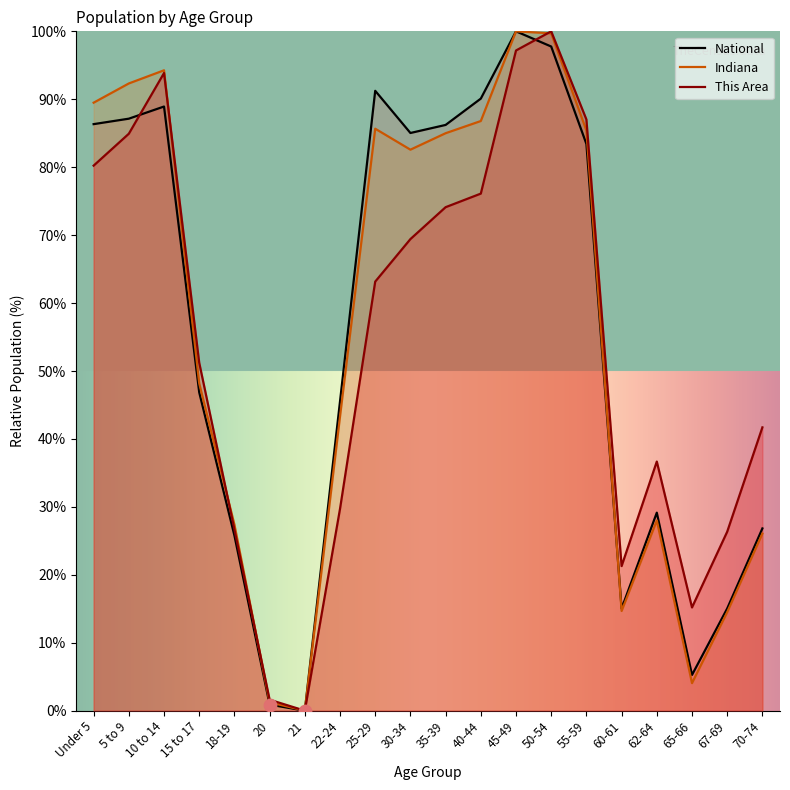

At which category is the sum across all series the highest?

50-54